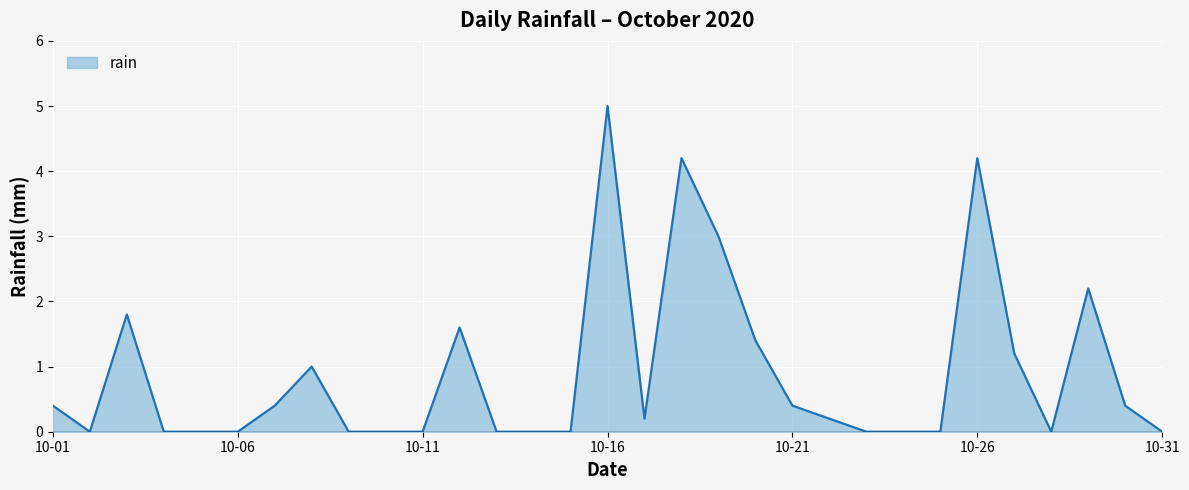

What is the greatest value displayed?

5.0